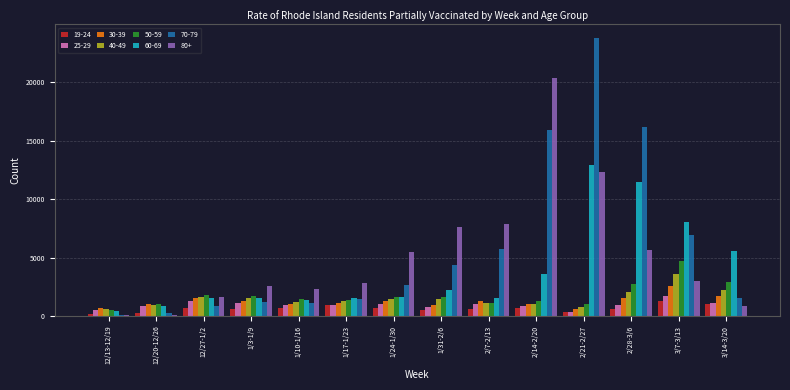

Is the value of 19-24 at 3/7-3/13 greater than the value of 60-69 at 2/28-3/6?

No